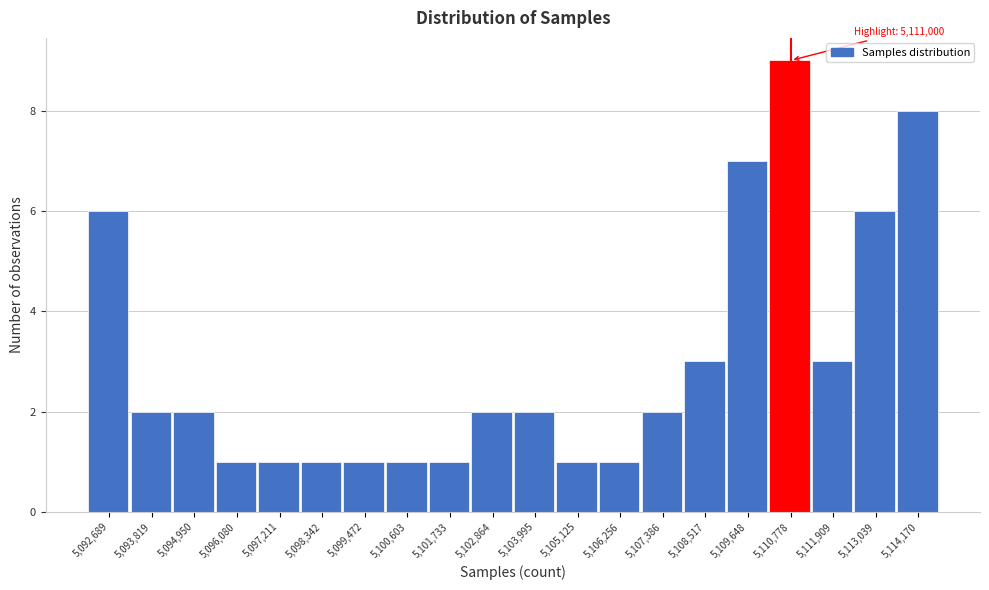

Reading right to left, transcribe all the data shown in this chart.

8	6	3	9	7	3	2	1	1	2	2	1	1	1	1	1	1	2	2	6